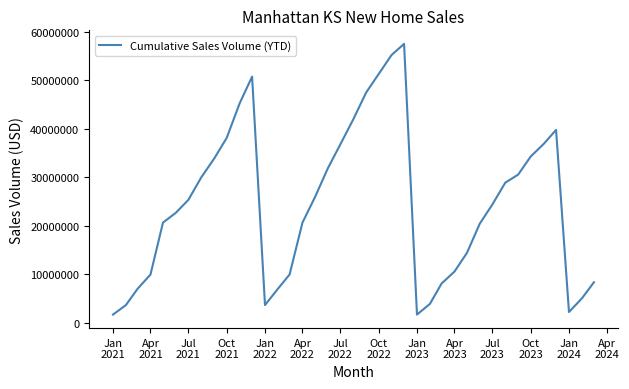

Count the number of categories in the chart.

39